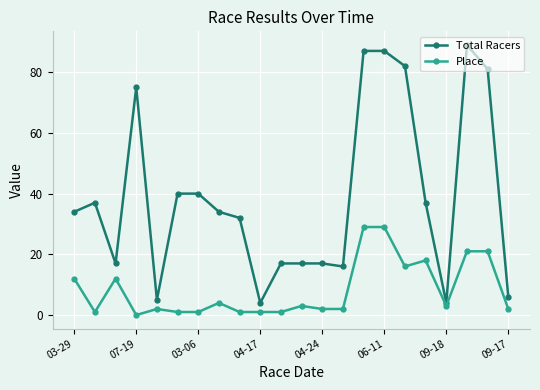

What is the maximum value for Place?

29